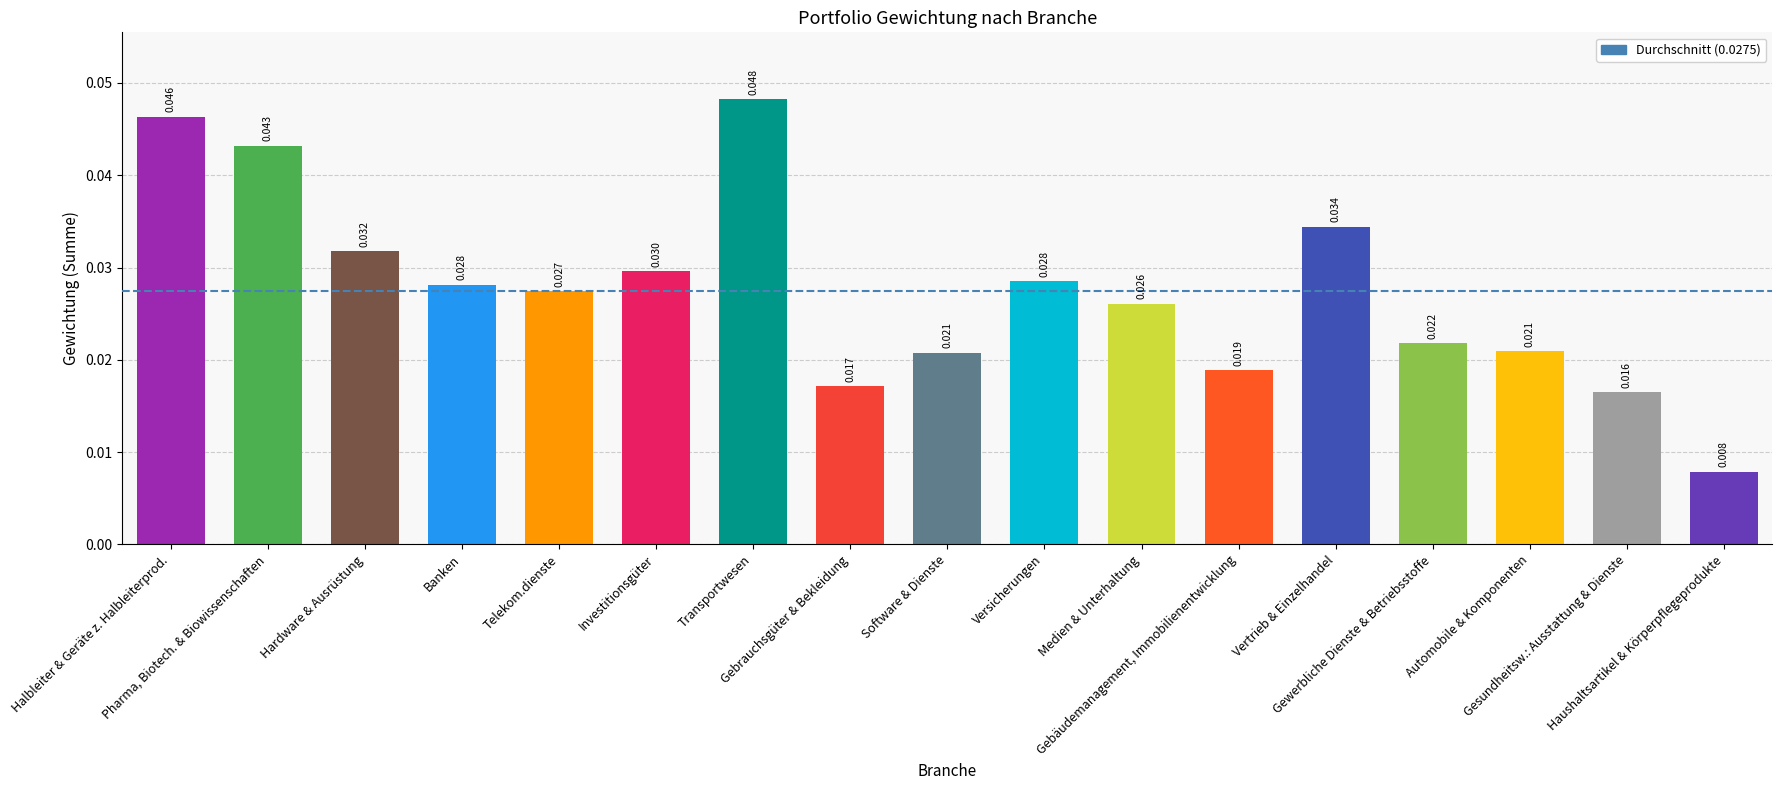

True or false: the data shows 0.0 at Gebrauchsgüter & Bekleidung.

False